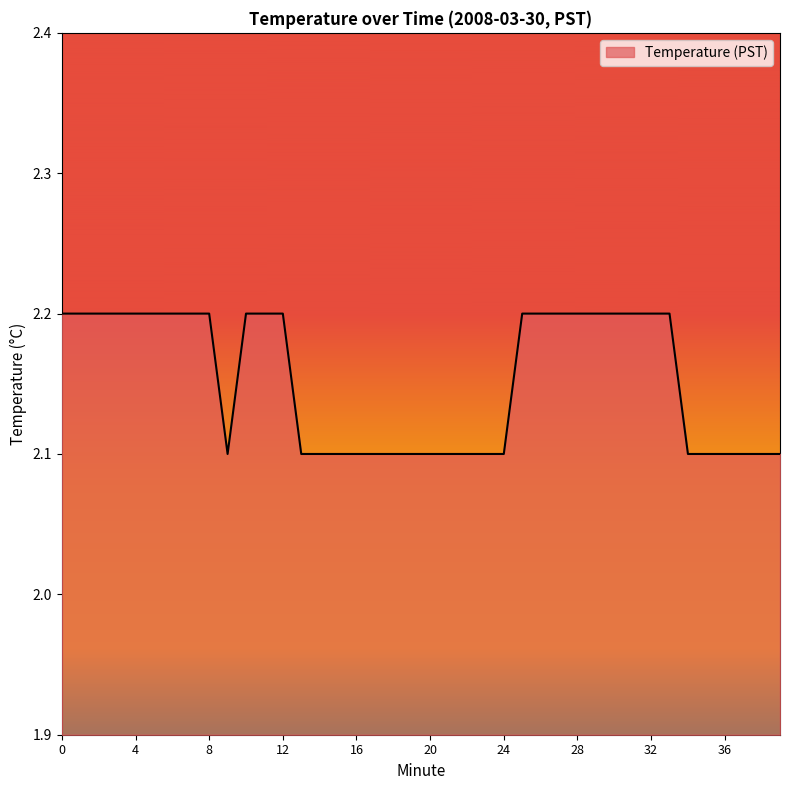

What is the maximum value shown in the chart?

2.2